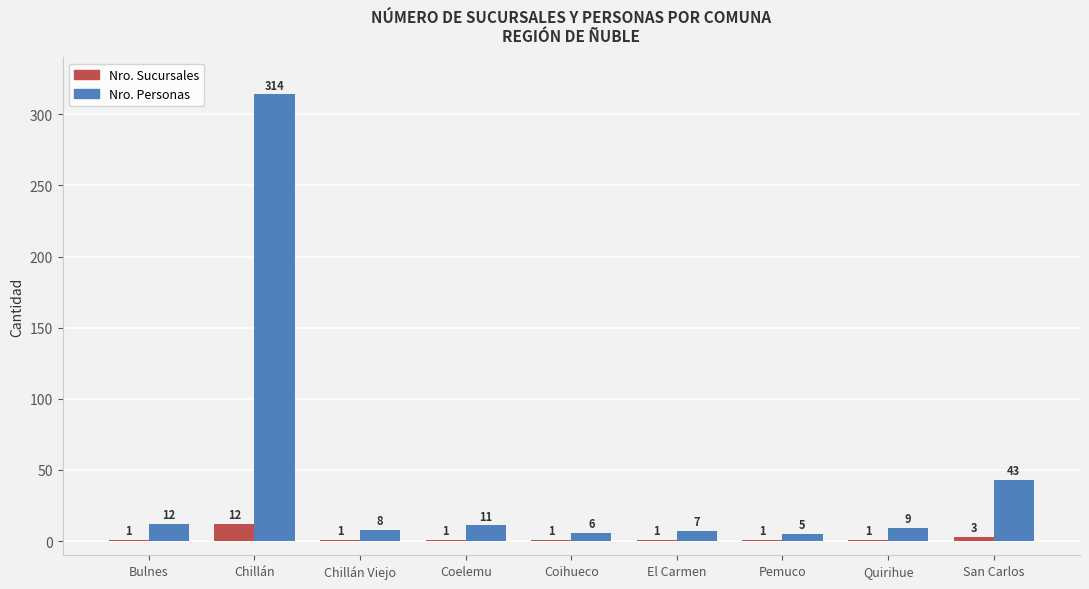

True or false: Nro. Sucursales has a value of 1 at Bulnes.

True